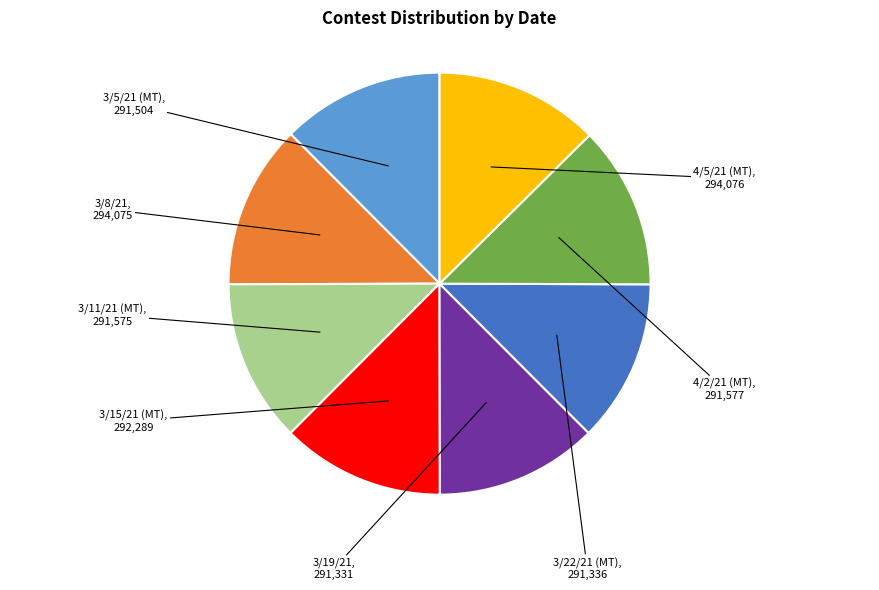

Is there a majority slice in this chart?

No